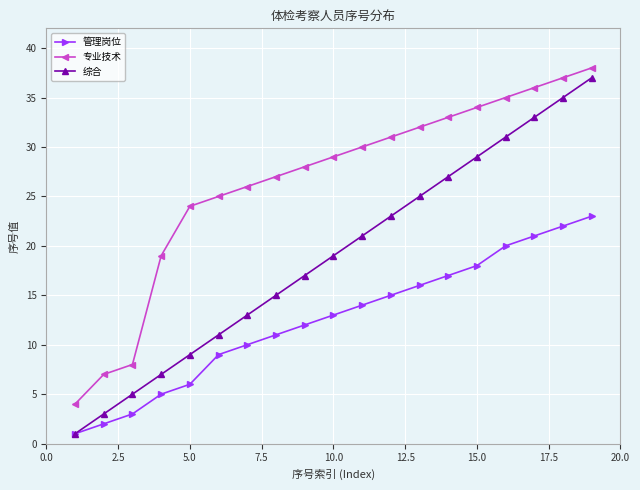

True or false: 专业技术 and 综合 cross at least once.

False